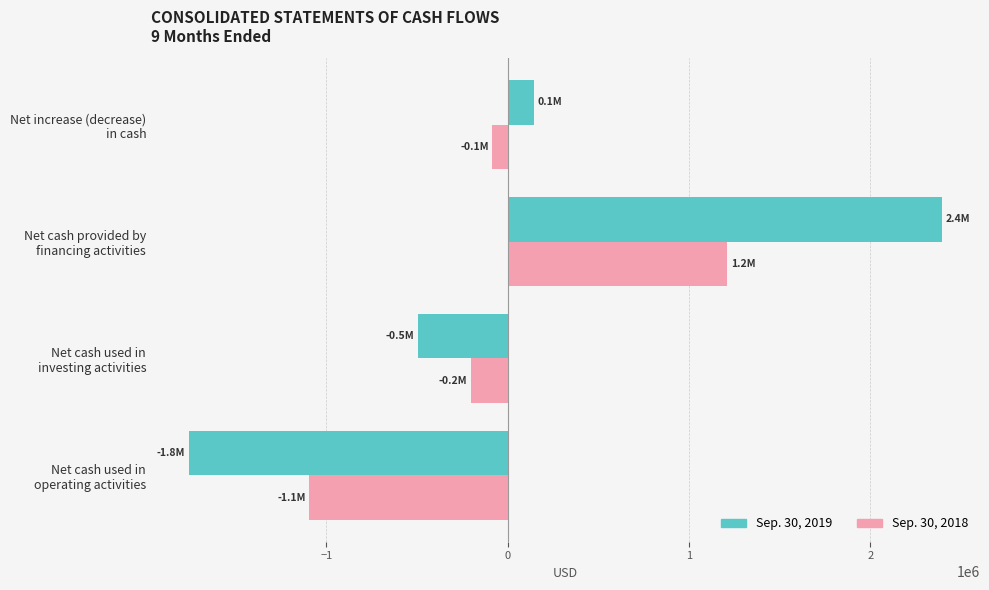

What is the smallest value displayed?

-1760258